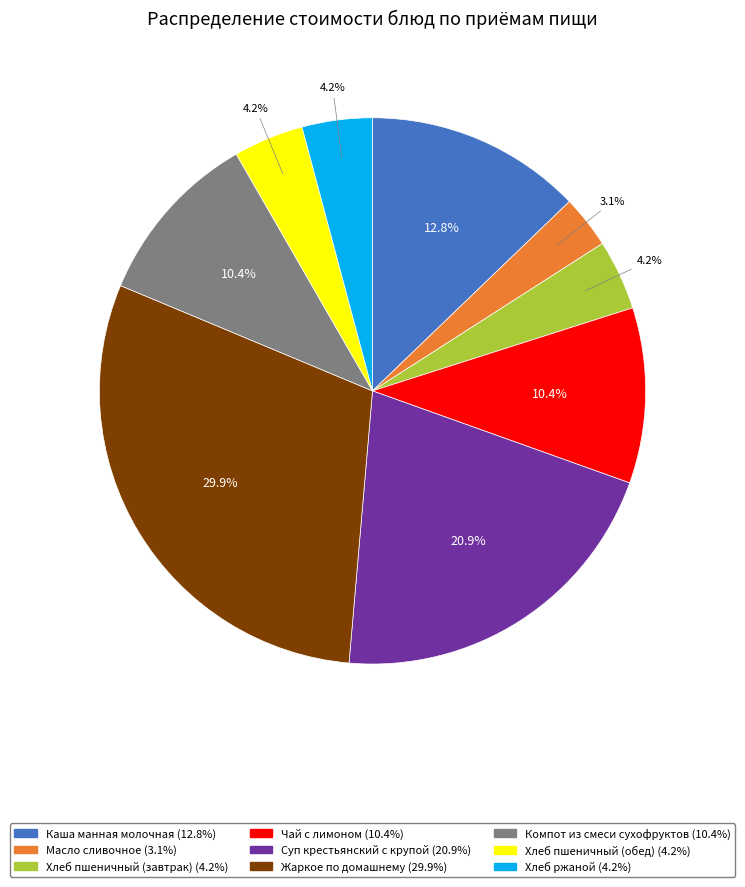

To the nearest percent, what is the combined percentage of Хлеб пшеничный (обед) and Жаркое по домашнему?

34%